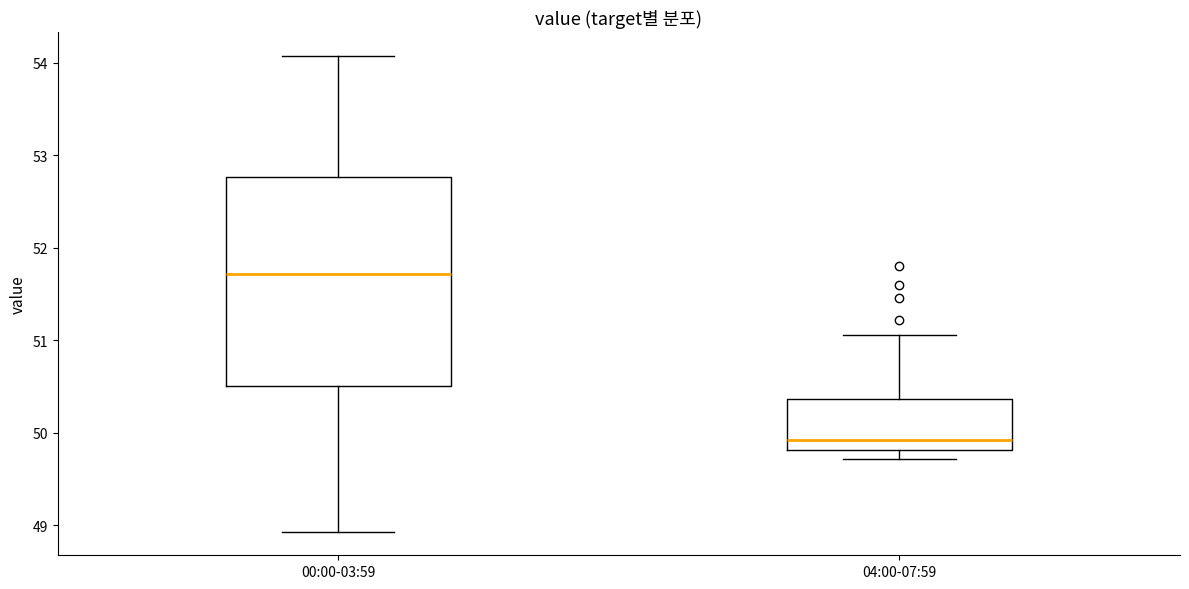

Where does the lower whisker of the box for 00:00-03:59 end on the y-axis? The values are not printed on the chart, so give them approximately, as read against the axis.

48.9